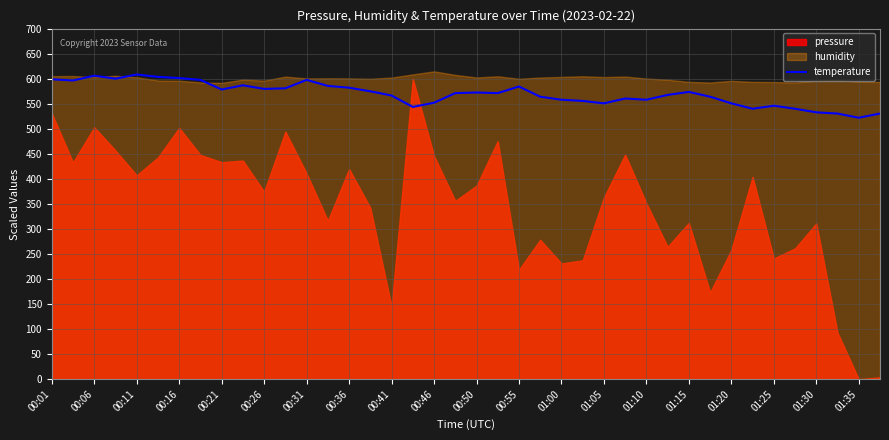

What is the highest value of the temperature series?

608.4